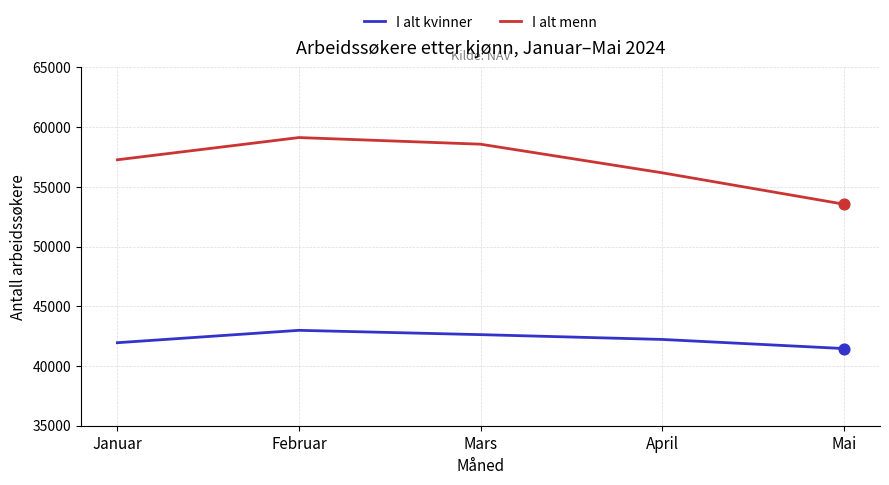

What is the total value across all series at April?

98398